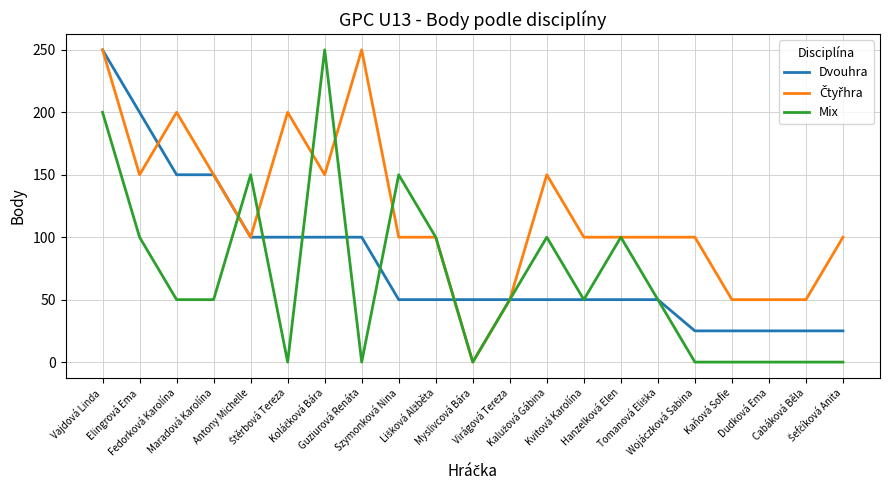

What is the highest value of the Mix series?

250